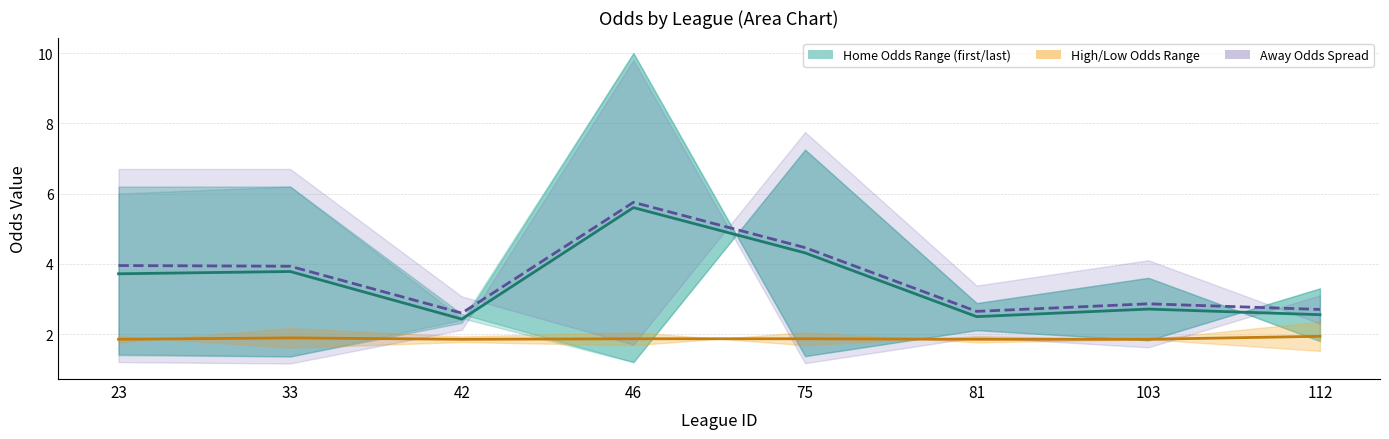

The value of last_home_2 at 103 is 2.9. True or false?

True